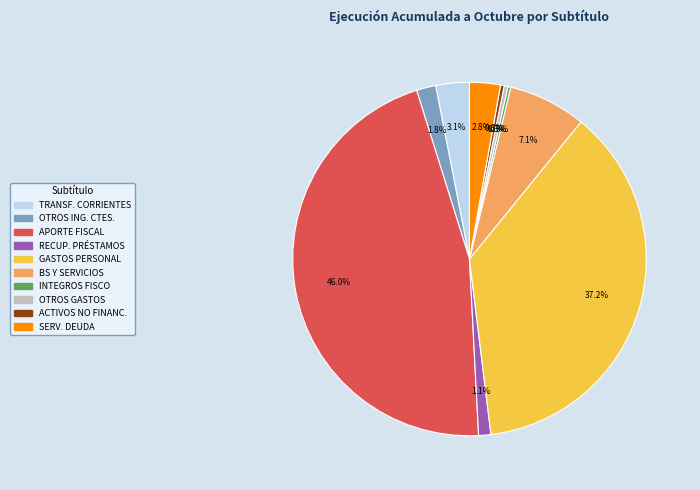

Is there any slice that represents more than half of the pie?

No